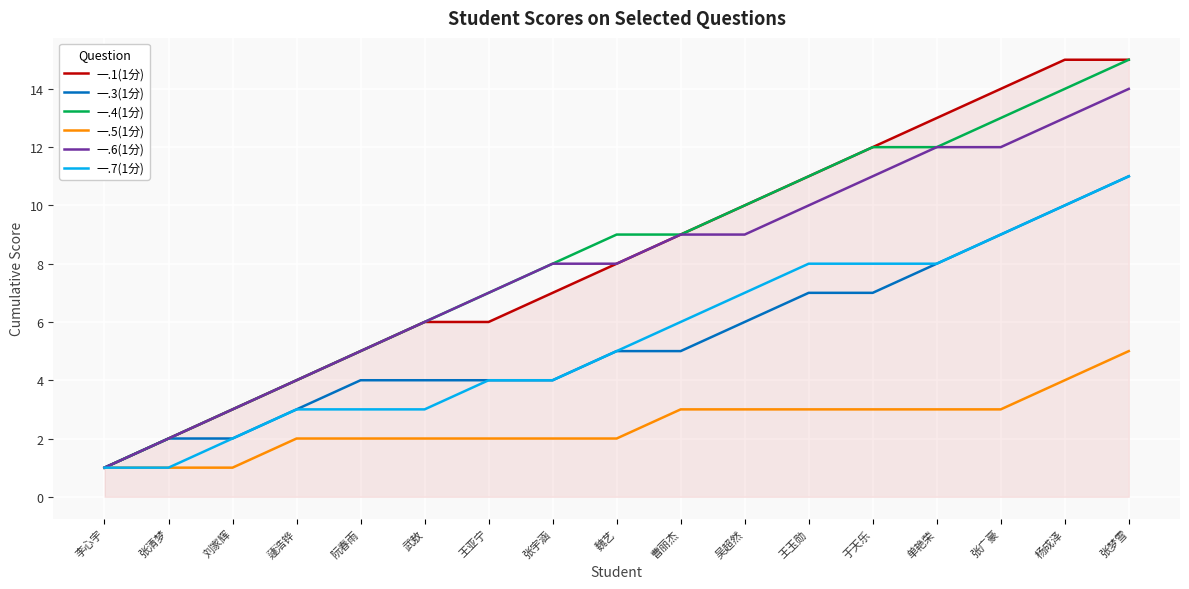

What is the difference between the highest and lowest values at 阮春雨?

3